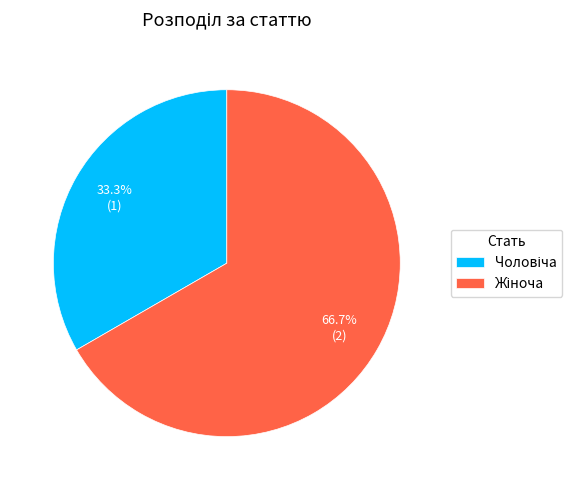

Is there a majority slice in this chart?

Yes